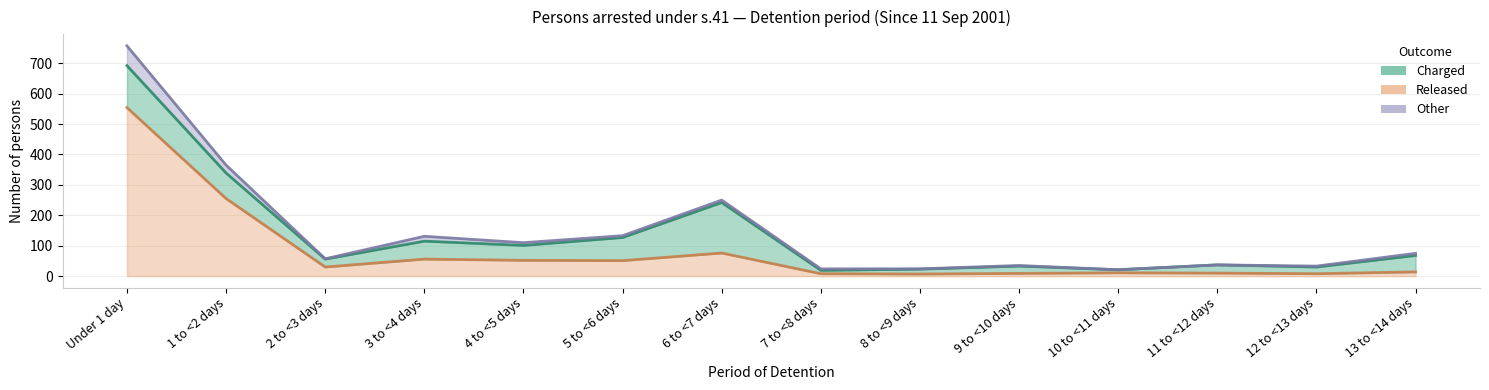

What is the difference between the highest and lowest values at 3 to <4 days?

43